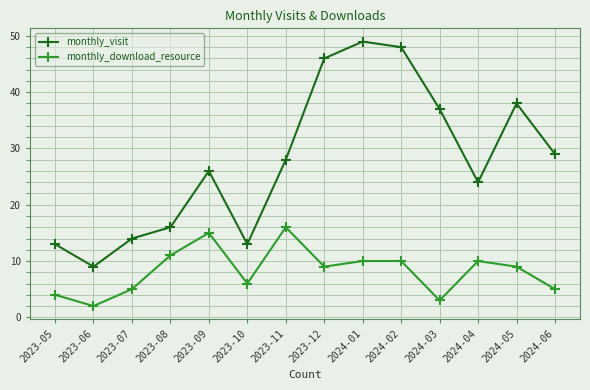

What is the approximate value of monthly_visit at 2023-07?

14